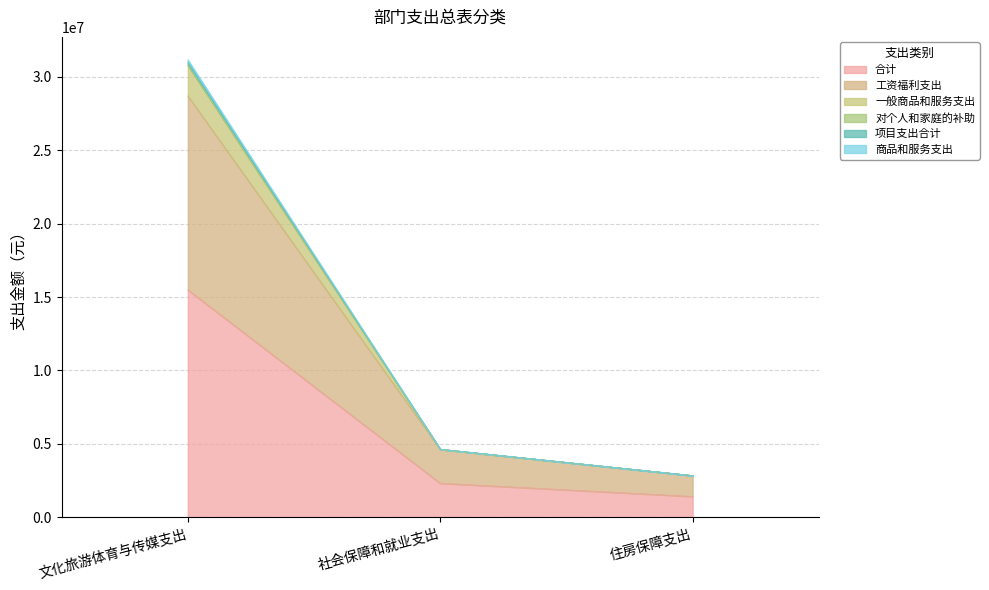

True or false: 合计 has a value of 776972.7 at 社会保障和就业支出.

False